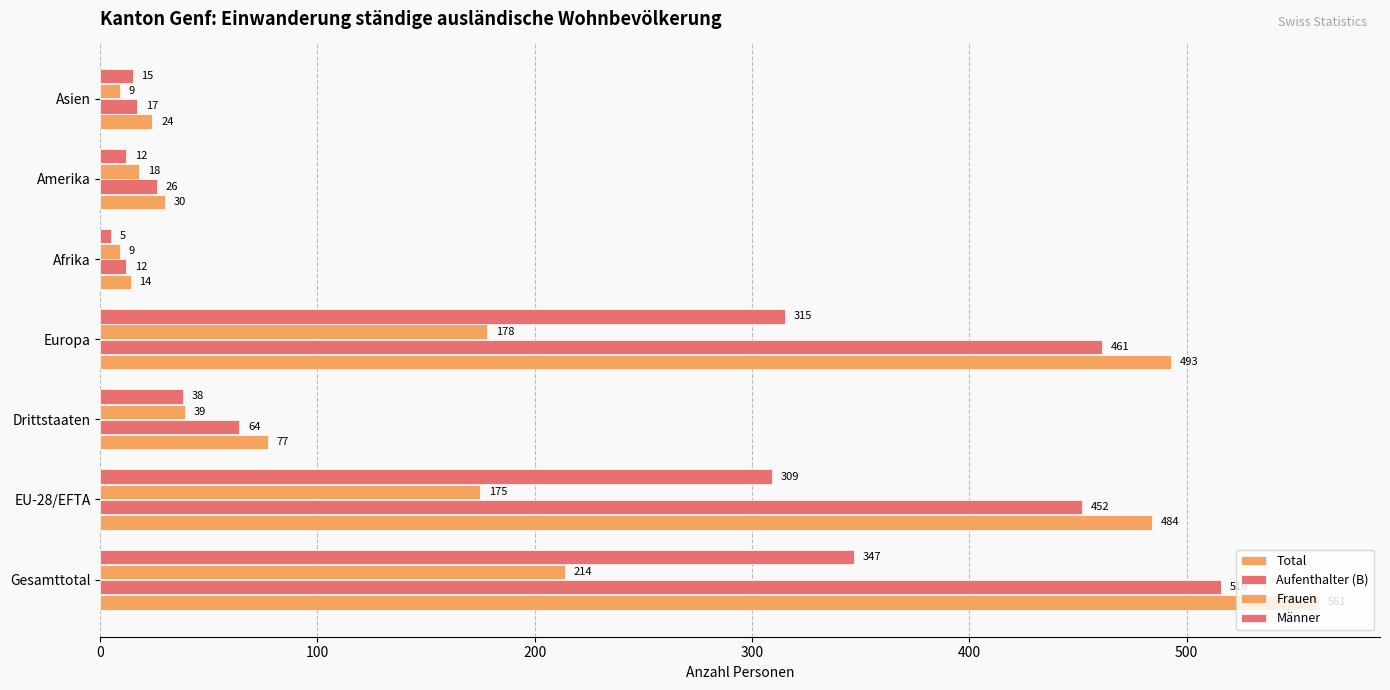

How many distinct data groups are displayed?

4